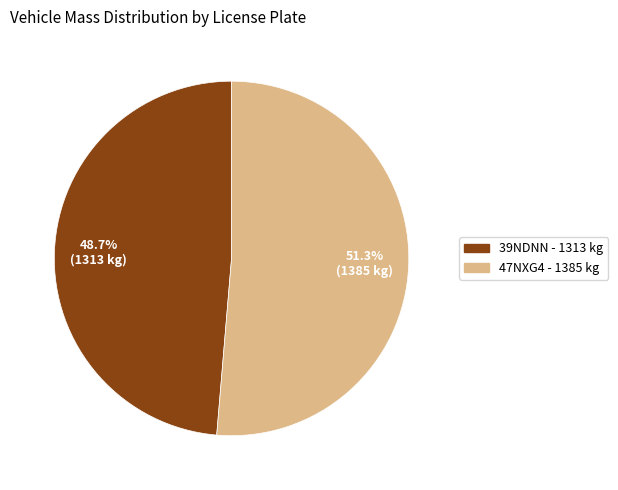

Which slice represents more than half of the pie?

47NXG4